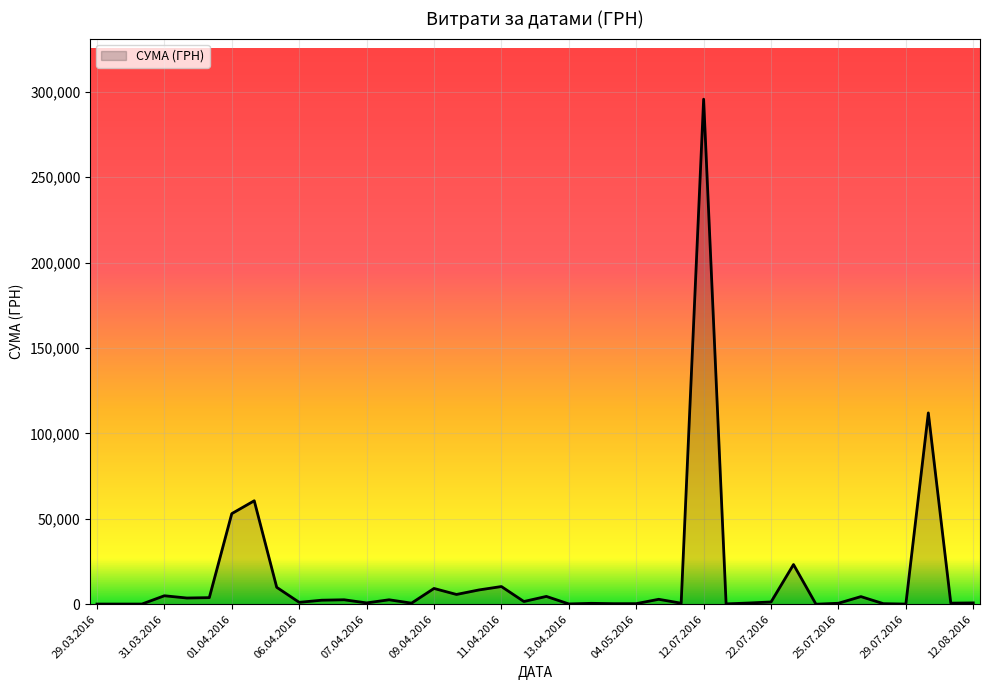

What is the greatest value displayed?

295638.6